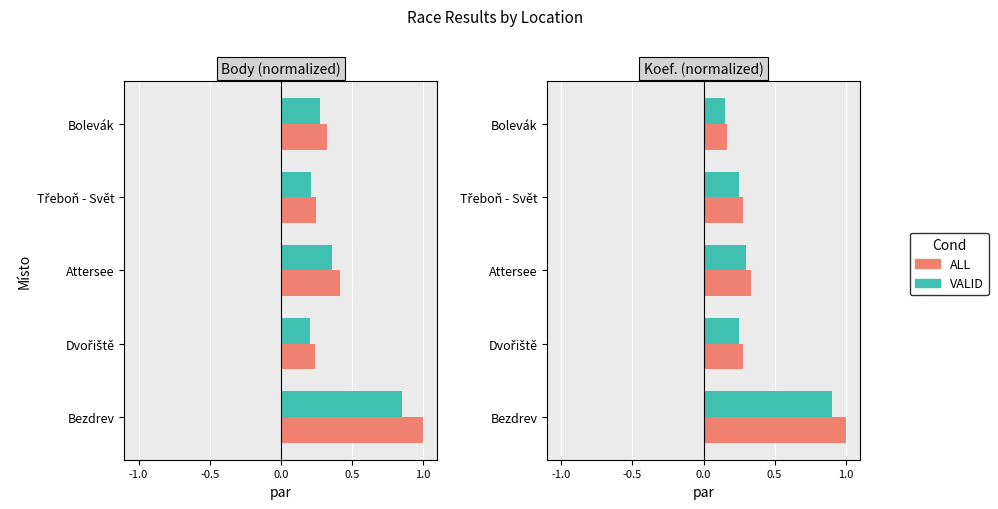

At Bolevák, list the series in order from largest to smallest.

ALL, VALID